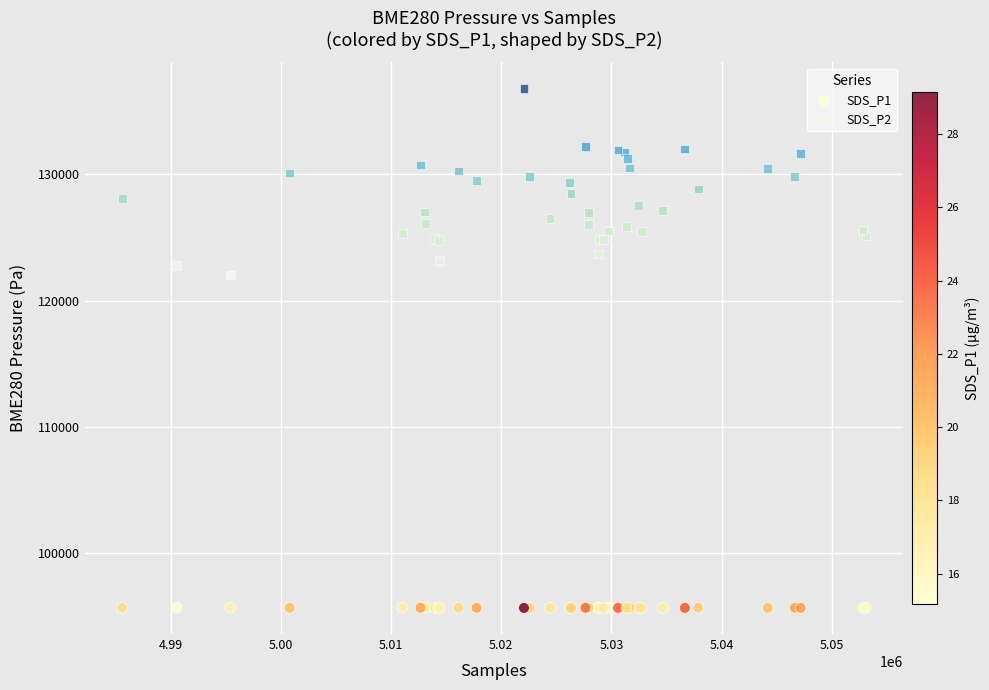

Which series has the widest spread of Y values?

SDS_P2